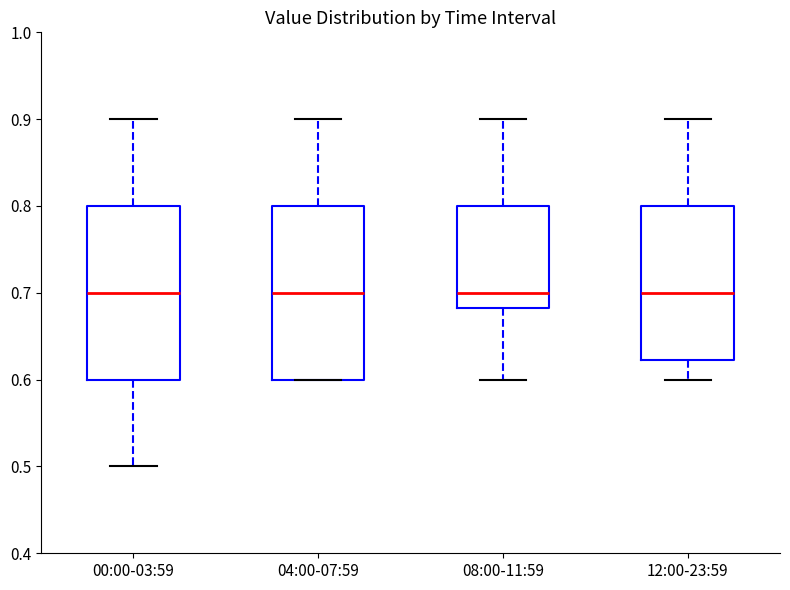

Reading left to right, transcribe this box plot: for each box, give where its median line is, the range the box spans, and where its two whiskers end, as read against the y-axis. The values are not printed on the chart, so give them approximately, as read against the axis.

00:00-03:59: median 0.70, box 0.60 to 0.80, whiskers 0.50 to 0.90
04:00-07:59: median 0.70, box 0.60 to 0.80, whiskers 0.60 to 0.90
08:00-11:59: median 0.70, box 0.68 to 0.80, whiskers 0.60 to 0.90
12:00-23:59: median 0.70, box 0.62 to 0.80, whiskers 0.60 to 0.90